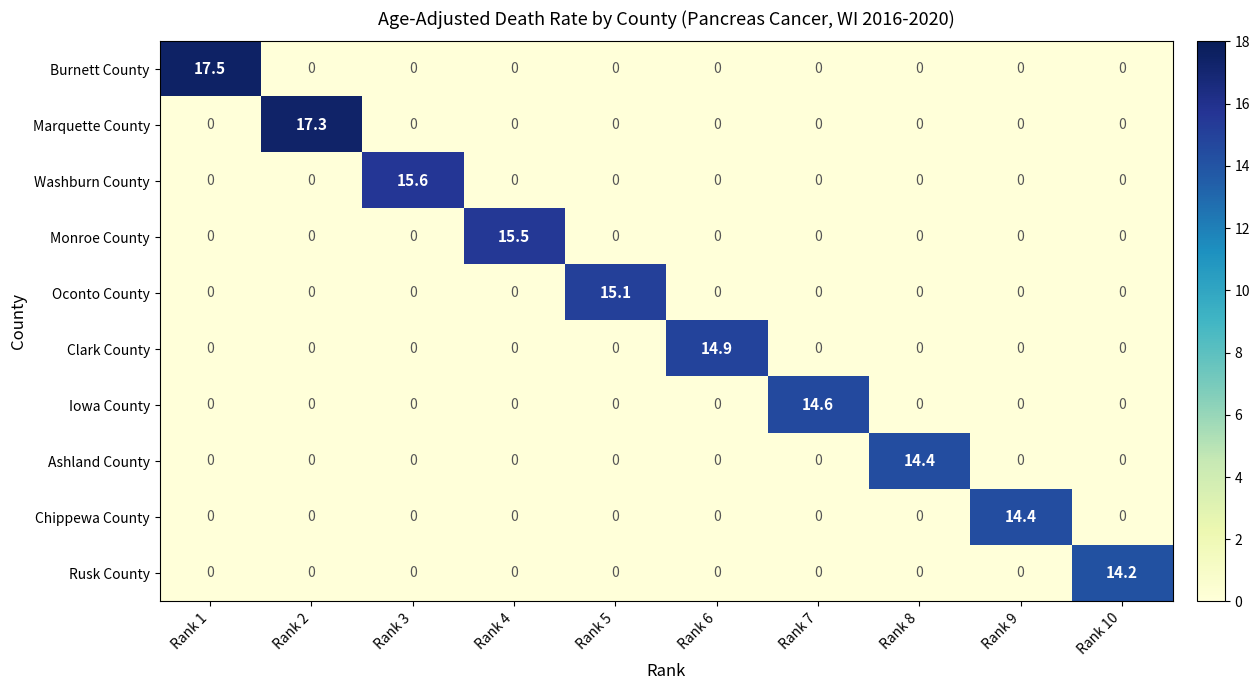

What is the highest value of the Chippewa County series?

14.4